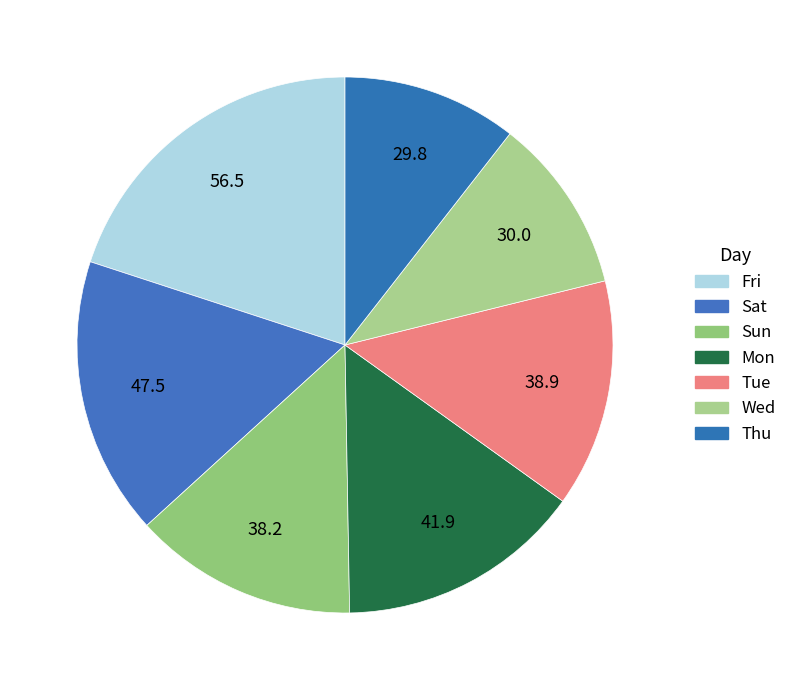

How many segments does this pie chart have?

7